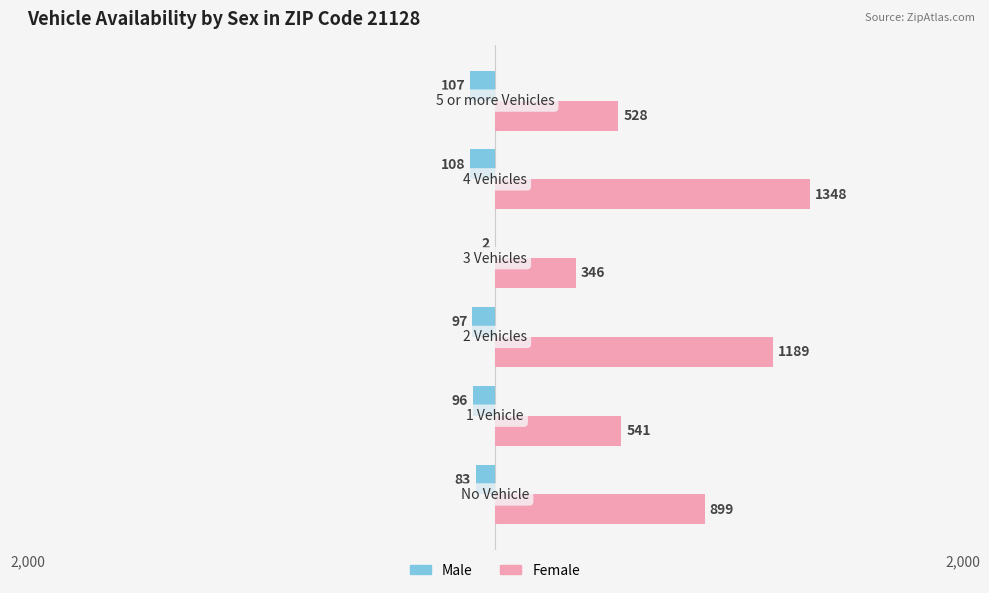

What is the difference between the maximum and minimum values in the Male series?

106